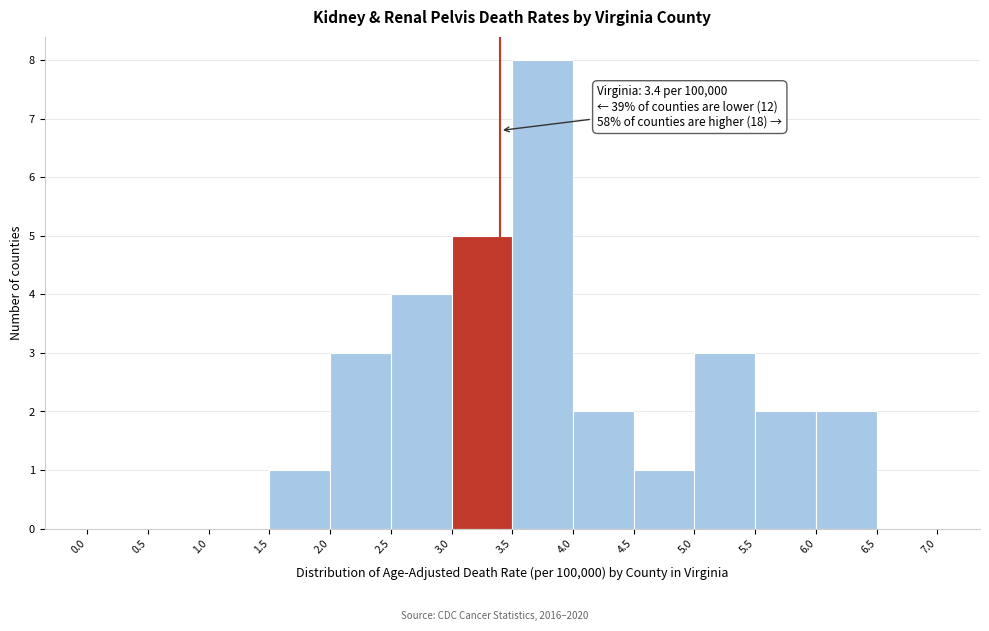

Over which range of the x-axis is the bar tallest?

3.5 to 4.0